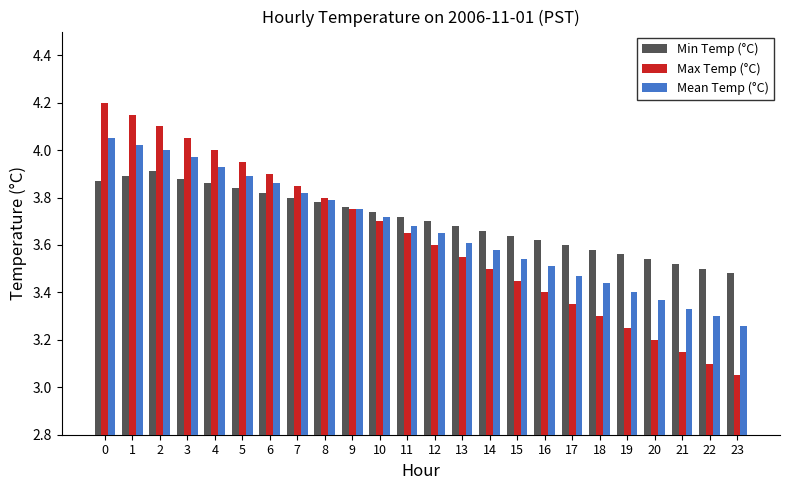

What are all the series names shown in the legend?

Min Temp (°C), Max Temp (°C), Mean Temp (°C)